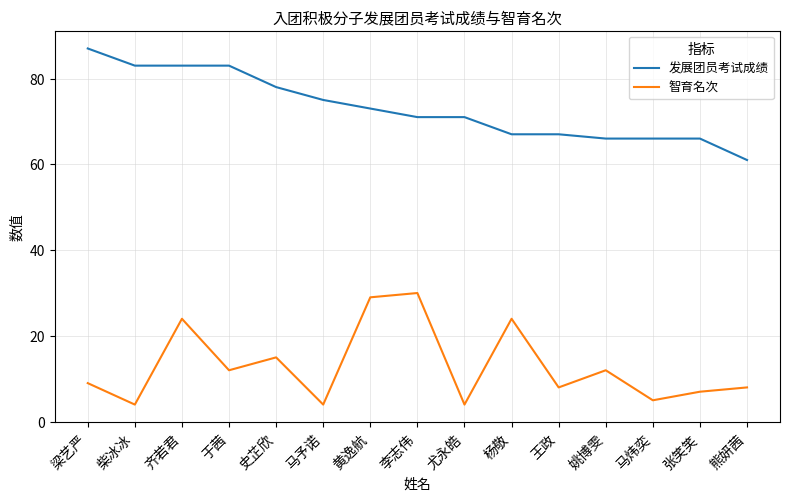

What is the greatest value displayed?

87